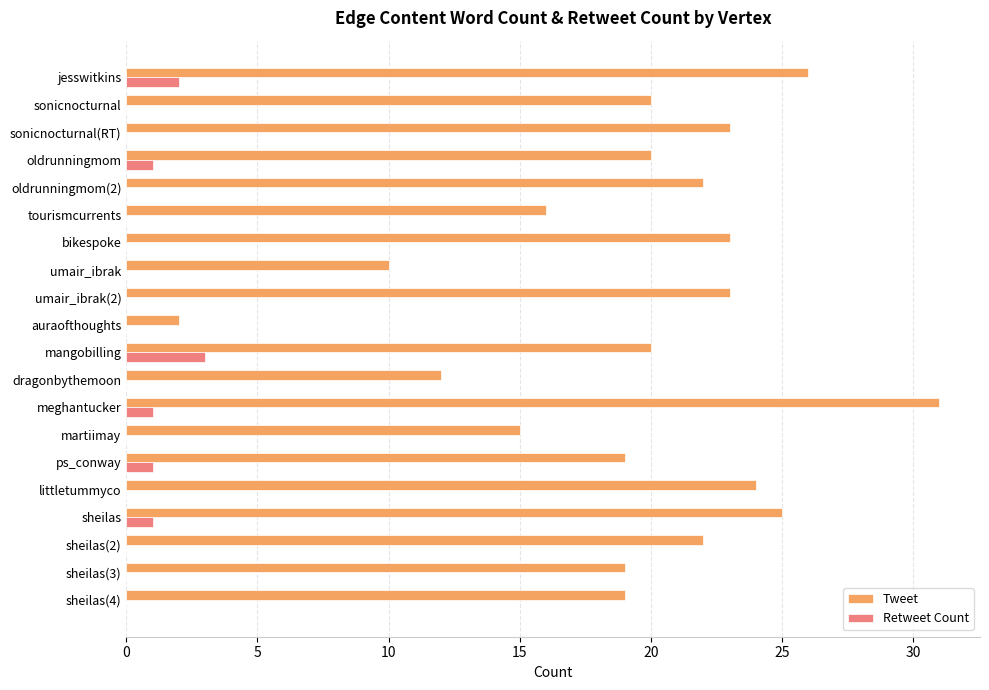

The Retweet Count series shows 1 at sheilas. True or false?

True